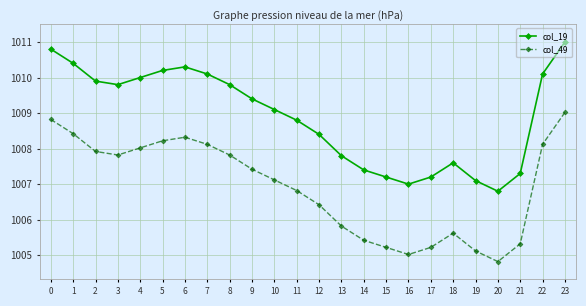

Reading right to left, extract all data points from this chart.

col_19: 1011.0	1010.1	1007.3	1006.8	1007.1	1007.6	1007.2	1007.0	1007.2	1007.4	1007.8	1008.4	1008.8	1009.1	1009.4	1009.8	1010.1	1010.3	1010.2	1010.0	1009.8	1009.9	1010.4	1010.8
col_49: 1009.0	1008.1	1005.3	1004.8	1005.1	1005.6	1005.2	1005.0	1005.2	1005.4	1005.8	1006.4	1006.8	1007.1	1007.4	1007.8	1008.1	1008.3	1008.2	1008.0	1007.8	1007.9	1008.4	1008.8